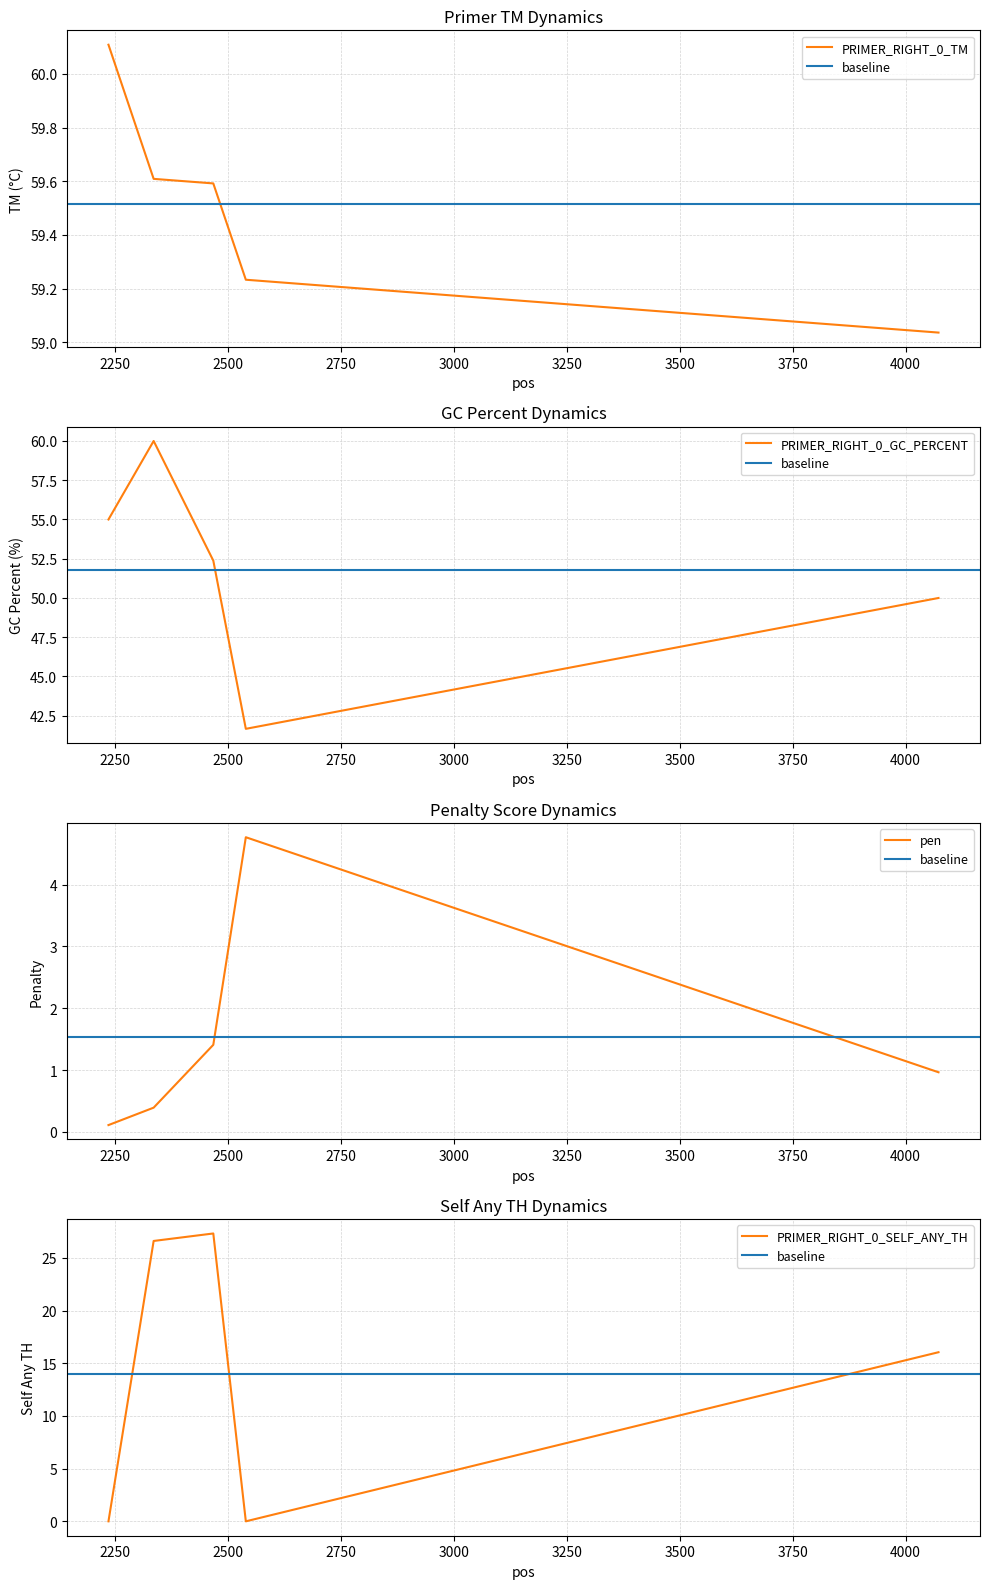

True or false: PRIMER_RIGHT_0_GC_PERCENT has a value of 82.3 at 2236.

False